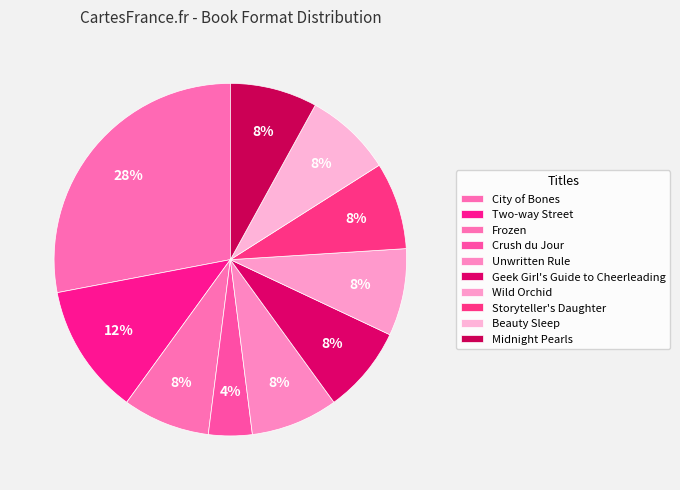

To the nearest percent, what portion does Crush du Jour represent?

4%